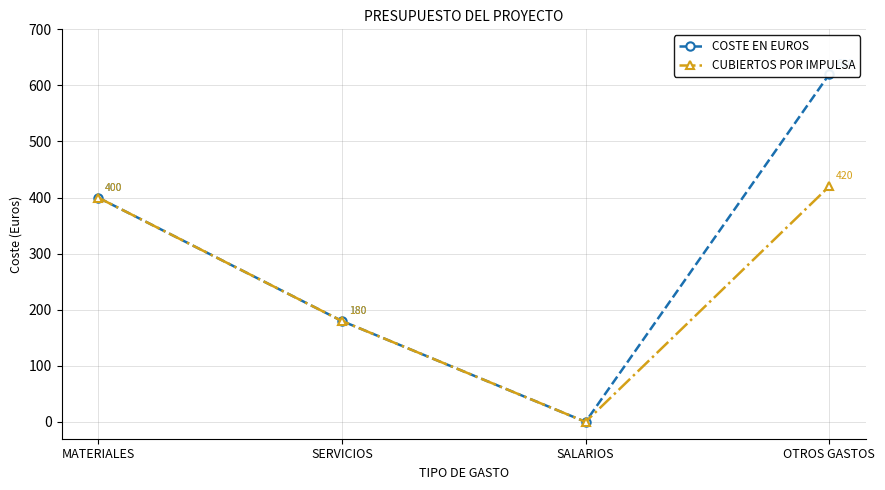

What are all the series names shown in the legend?

COSTE EN EUROS, CUBIERTOS POR IMPULSA